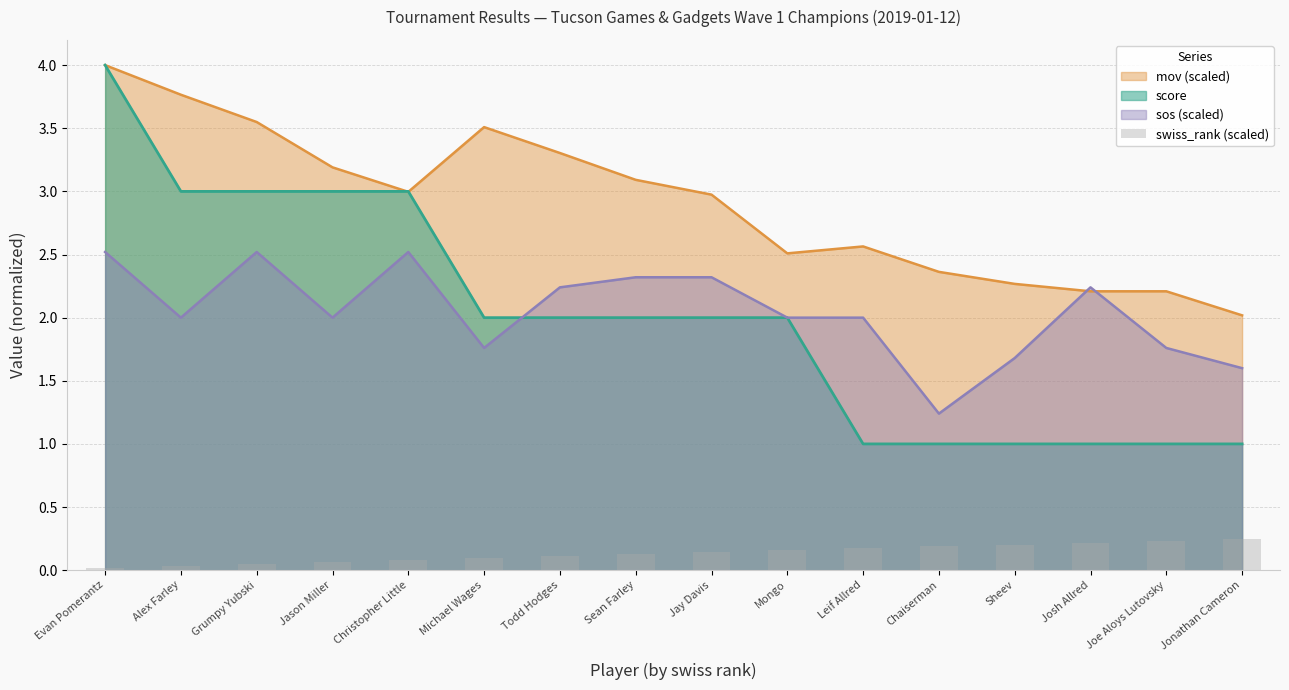

Reading right to left, extract all data points from this chart.

0.2	0.2	0.2	0.2	0.2	0.2	0.2	0.1	0.1	0.1	0.1	0.1	0.1	0.0	0.0	0.0